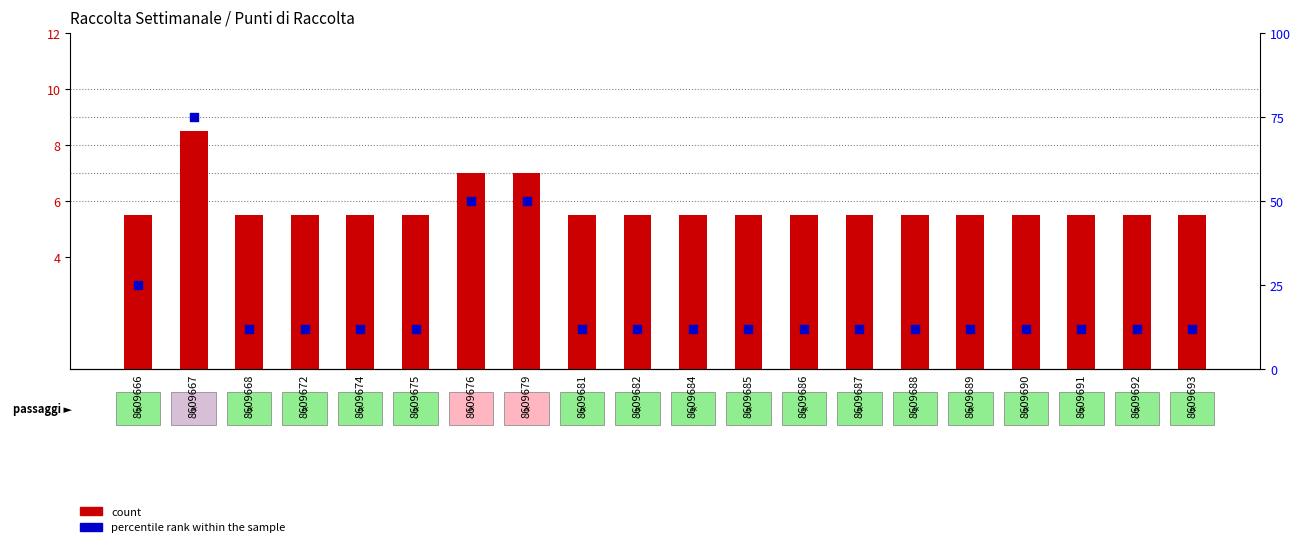

Which series has the widest spread of Y values?

percentile rank within the sample